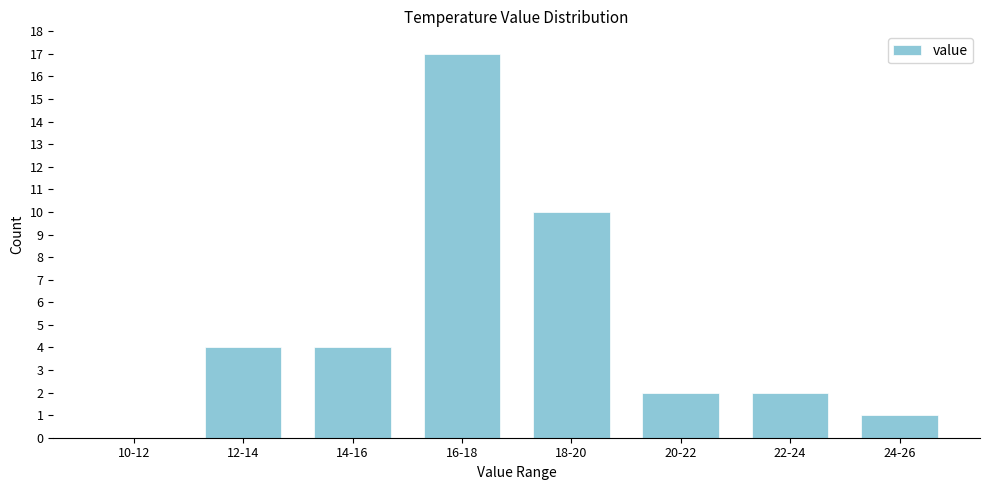

Reading left to right, list all the values displayed in this chart.

10-12=0	12-14=4	14-16=4	16-18=17	18-20=10	20-22=2	22-24=2	24-26=1